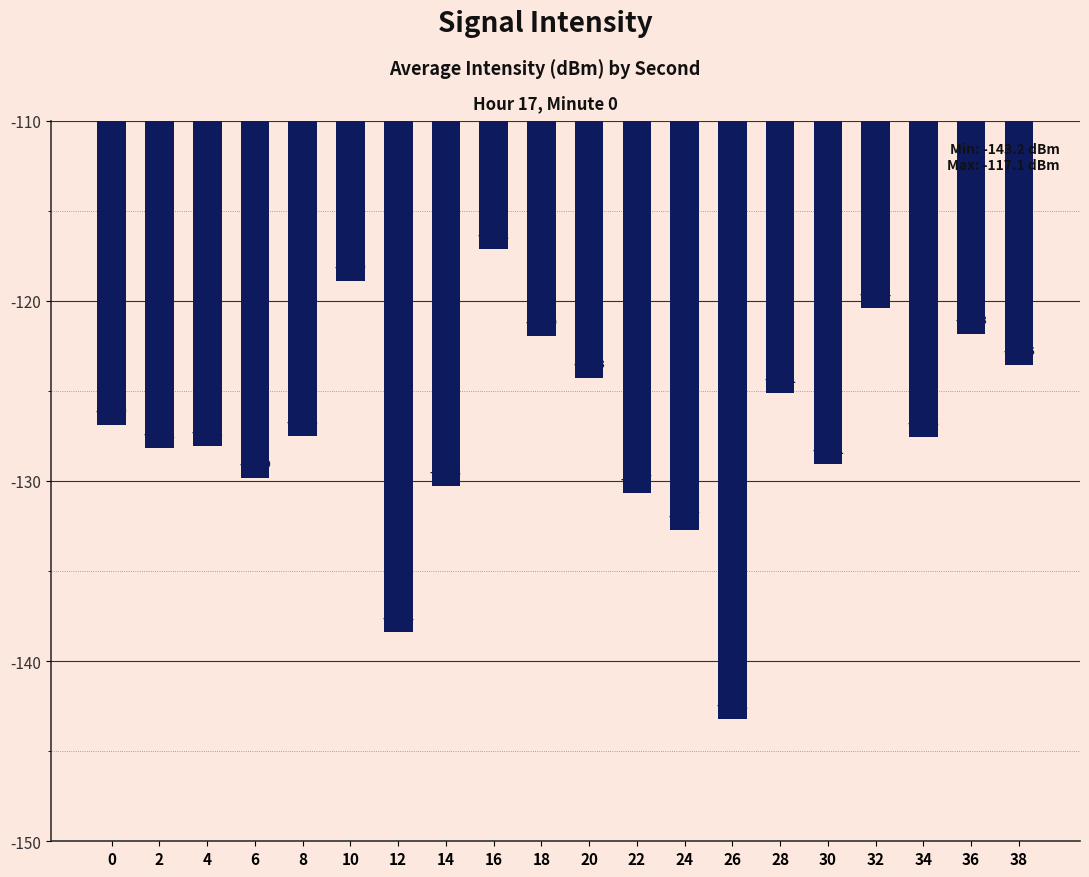

Which has a higher value, 8 or 38?

38